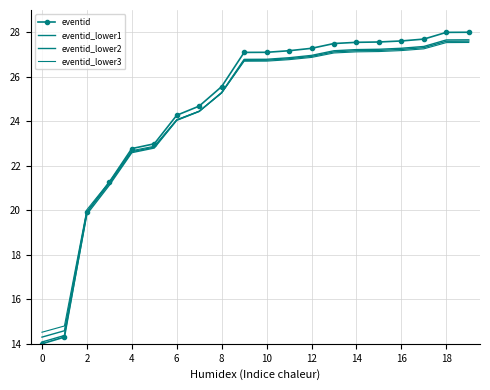

What is the smallest value displayed?

14.0